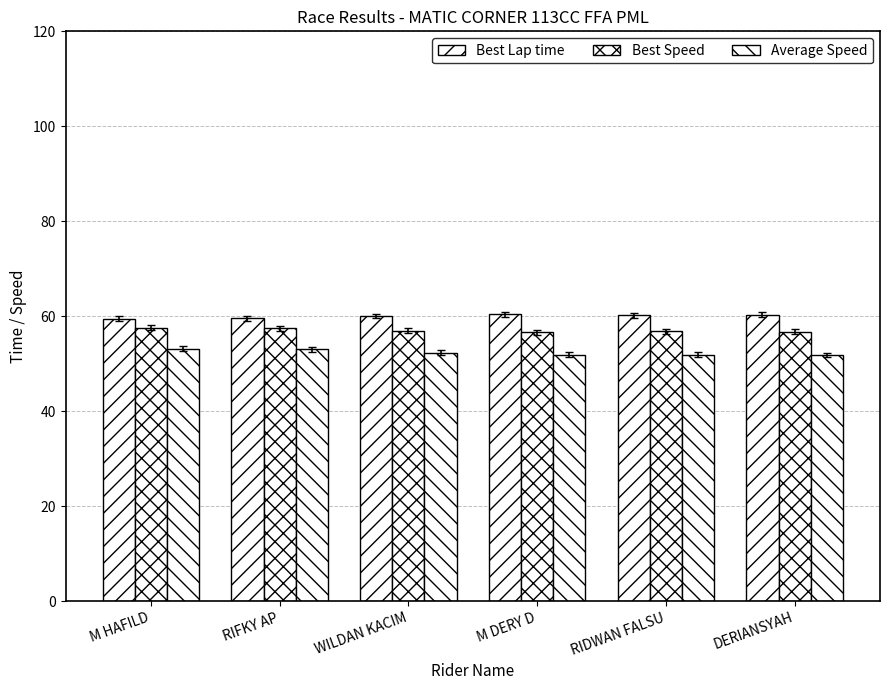

How many groups of bars are there?

6